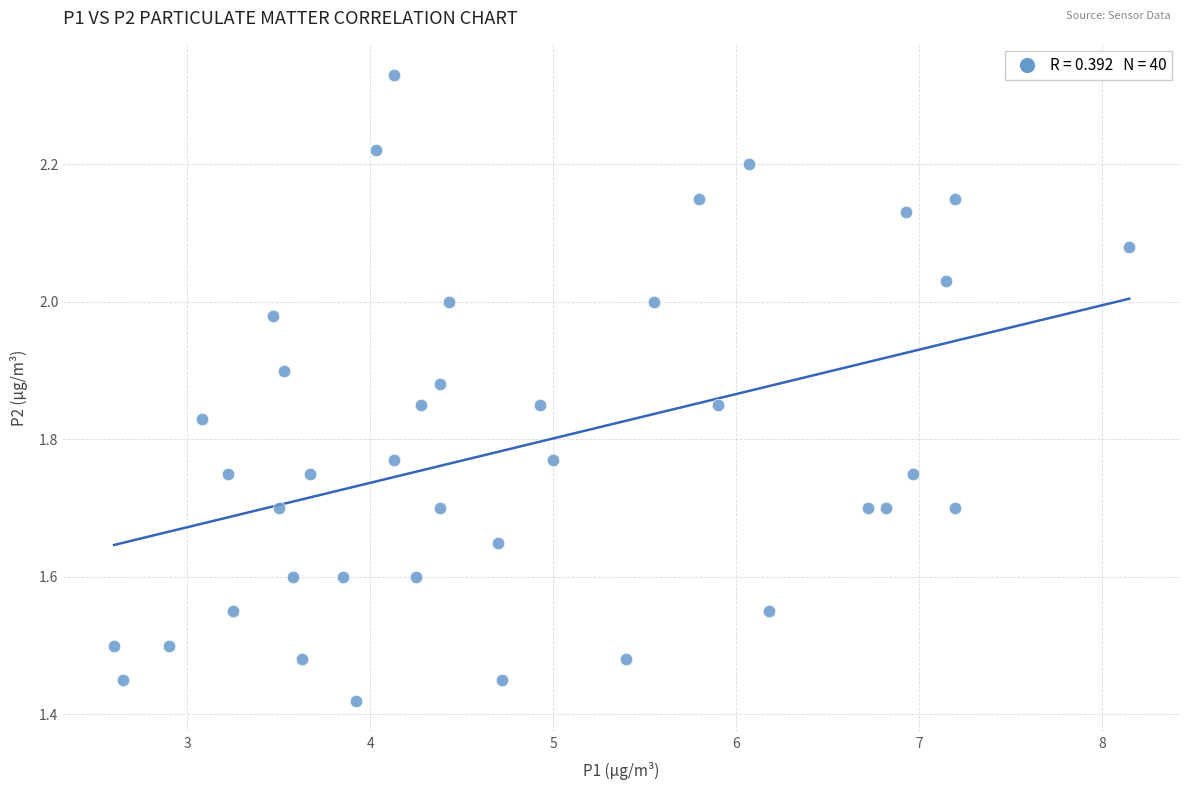

What is the range of Y values (max minus min)?

0.9